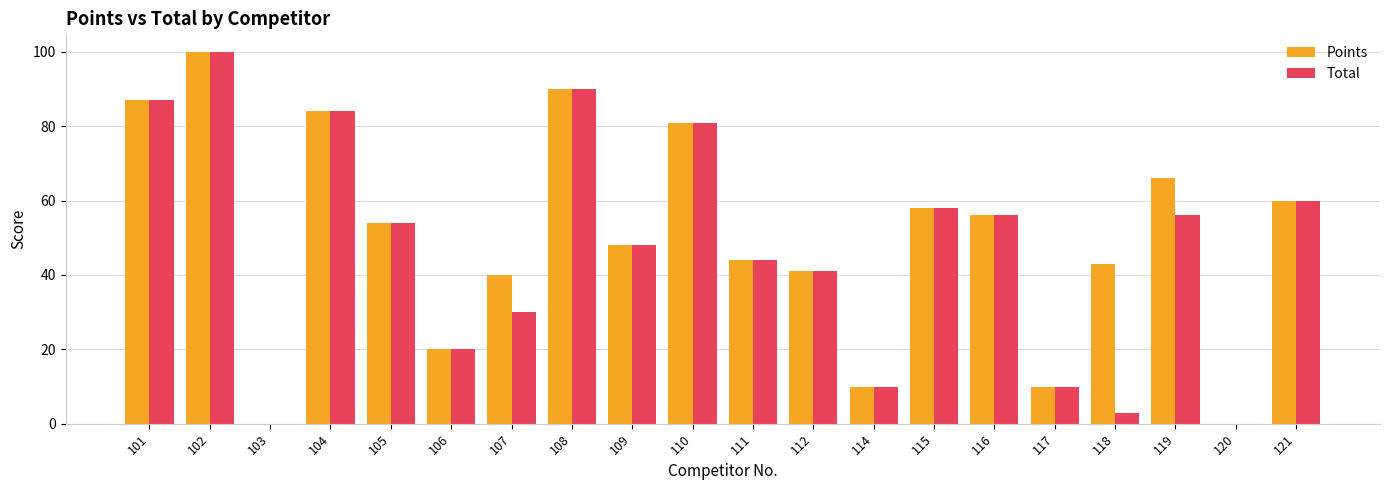

How many groups of bars are there?

20